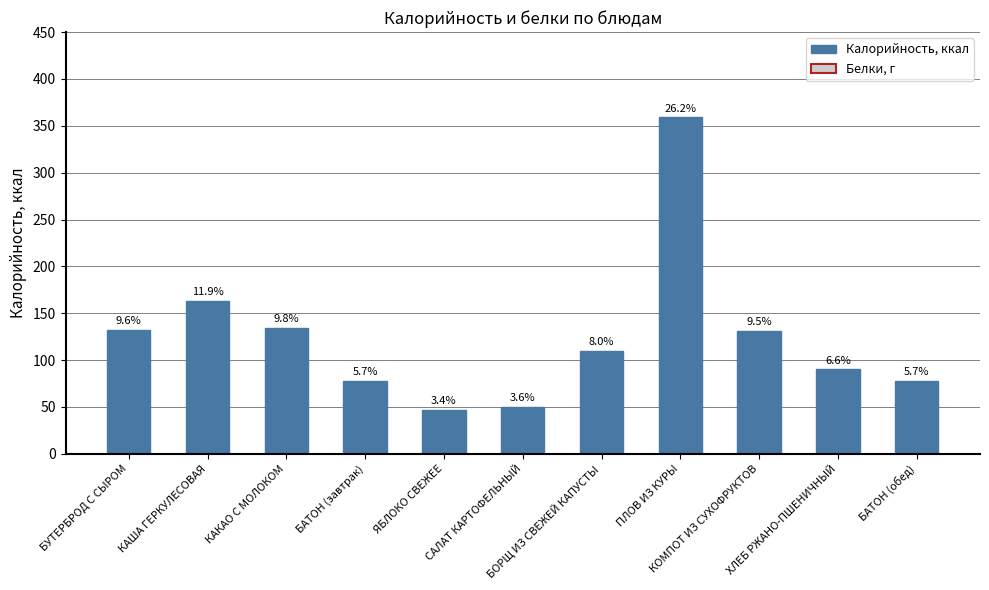

How many bars are there in total?

11